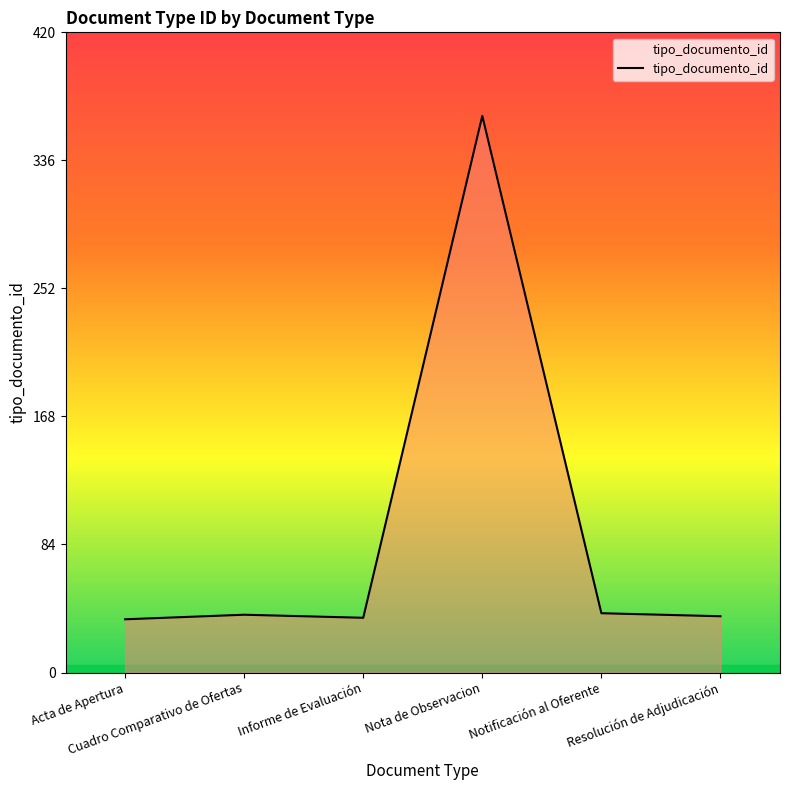

What is the difference between the maximum and minimum values?

331